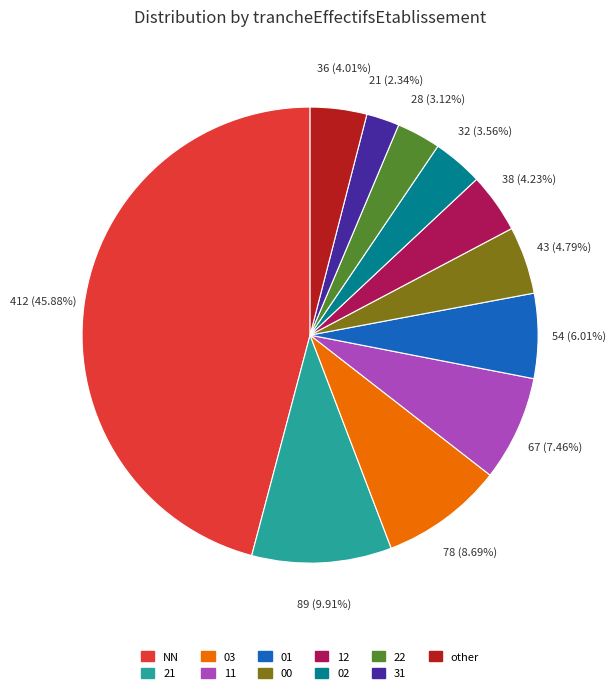

Is there any slice that represents more than half of the pie?

No